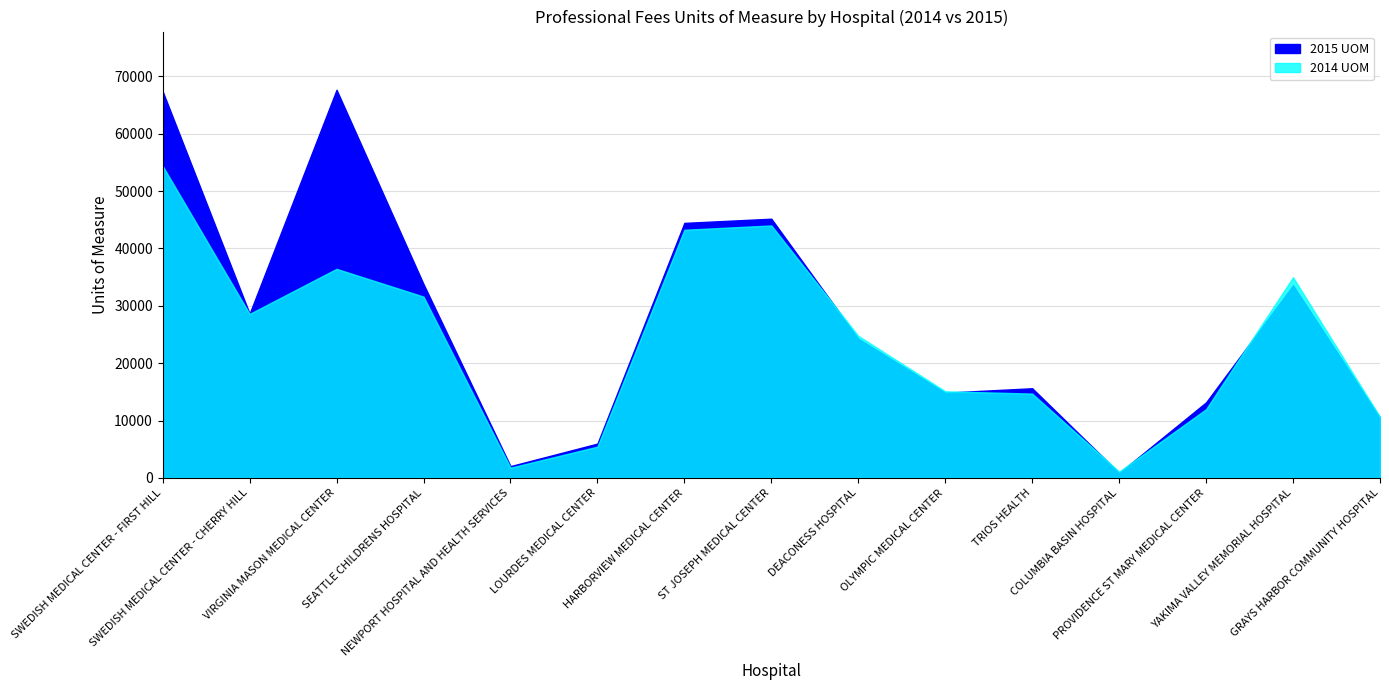

How many times do 2015 UOM and 2014 UOM cross each other?

5